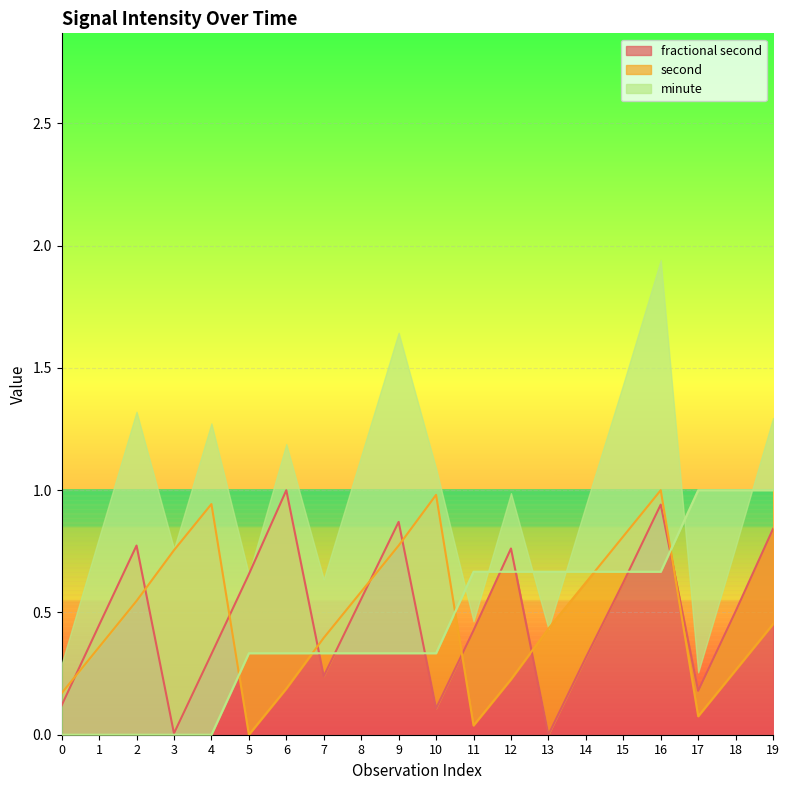

How many interior local peaks does the second series have?

3